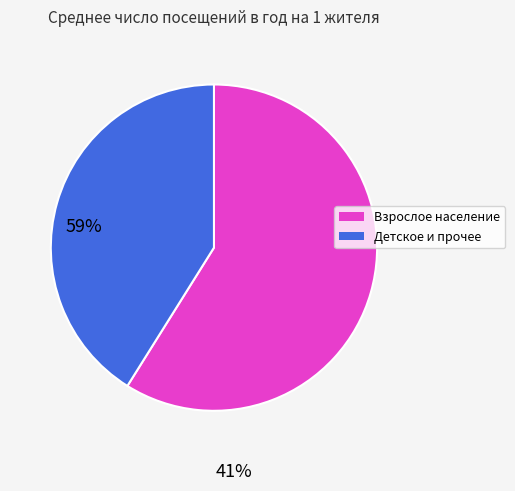

Count the number of slices in the pie.

2